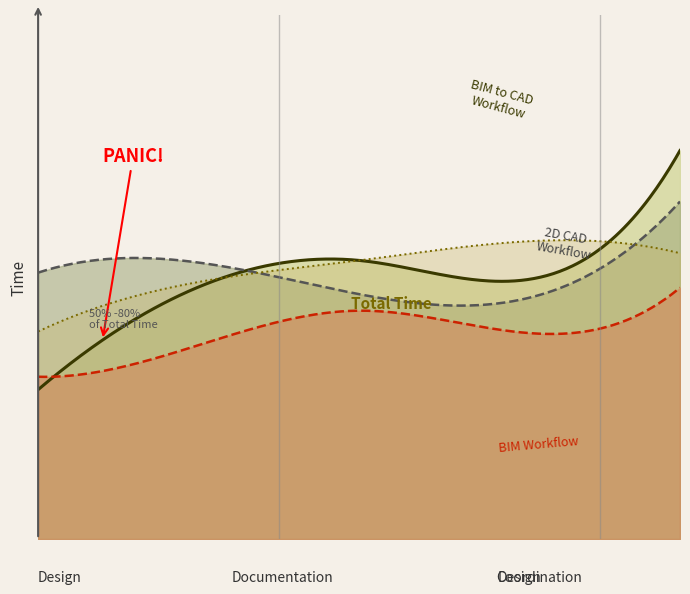

At 30-39, list the series in order from largest to smallest.

2D CAD Workflow, Total Time, BIM to CAD Workflow, BIM Workflow